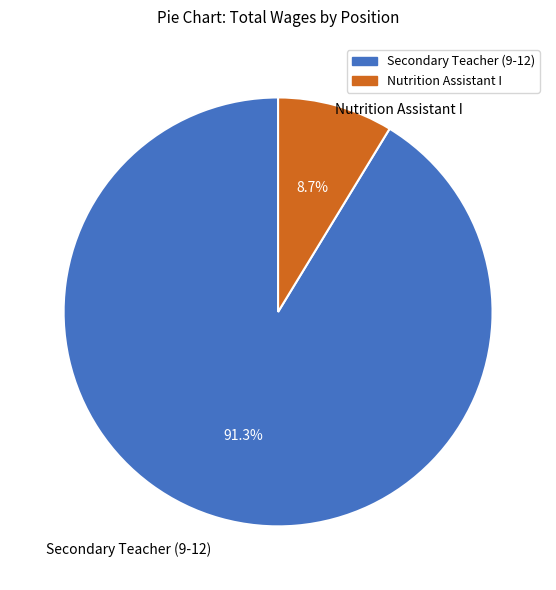

Rank the categories by value from highest to lowest.

Secondary Teacher (9-12), Nutrition Assistant I